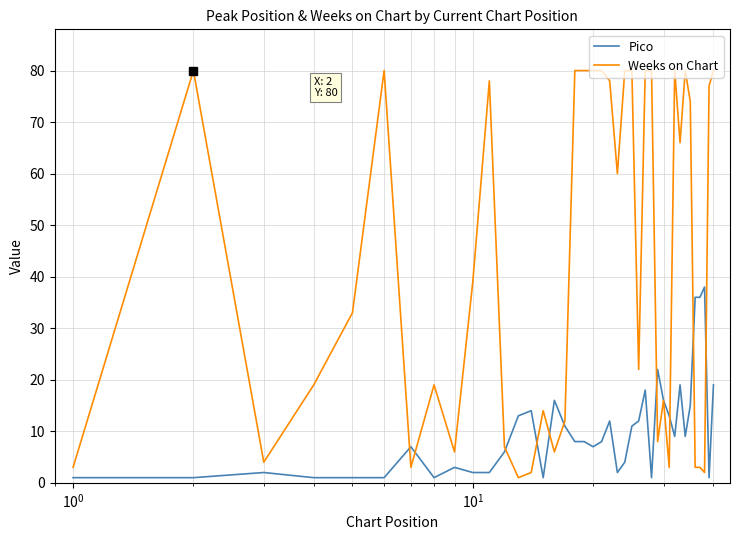

What is the maximum value shown in the chart?

80